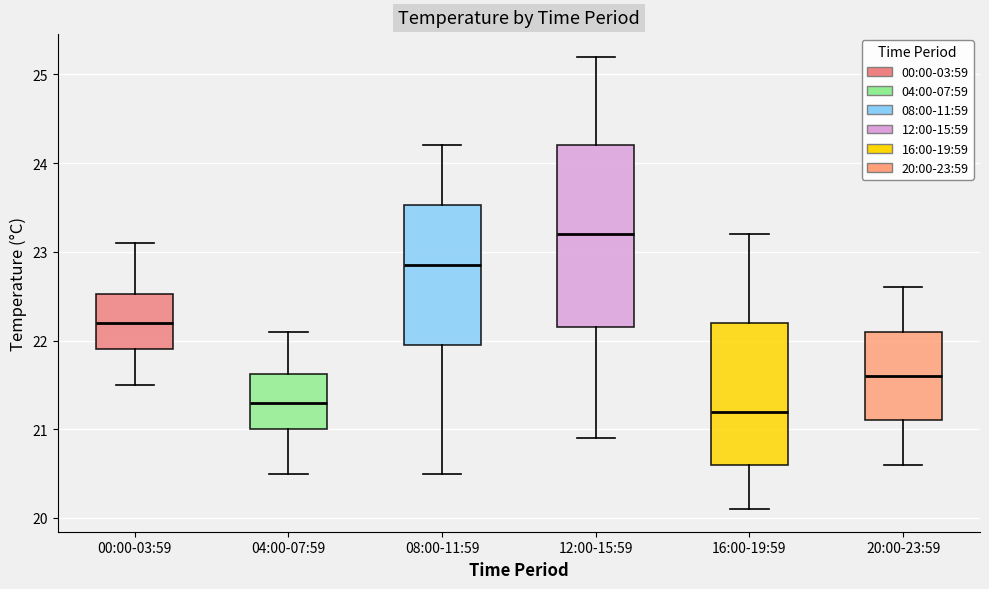

Reading left to right, transcribe this box plot: for each box, give where its median line is, the range the box spans, and where its two whiskers end, as read against the y-axis. The values are not printed on the chart, so give them approximately, as read against the axis.

00:00-03:59: median 22.2, box 21.9 to 22.5, whiskers 21.5 to 23.1
04:00-07:59: median 21.3, box 21.0 to 21.6, whiskers 20.5 to 22.1
08:00-11:59: median 22.9, box 22.0 to 23.5, whiskers 20.5 to 24.2
12:00-15:59: median 23.2, box 22.2 to 24.2, whiskers 20.9 to 25.2
16:00-19:59: median 21.2, box 20.6 to 22.2, whiskers 20.1 to 23.2
20:00-23:59: median 21.6, box 21.1 to 22.1, whiskers 20.6 to 22.6